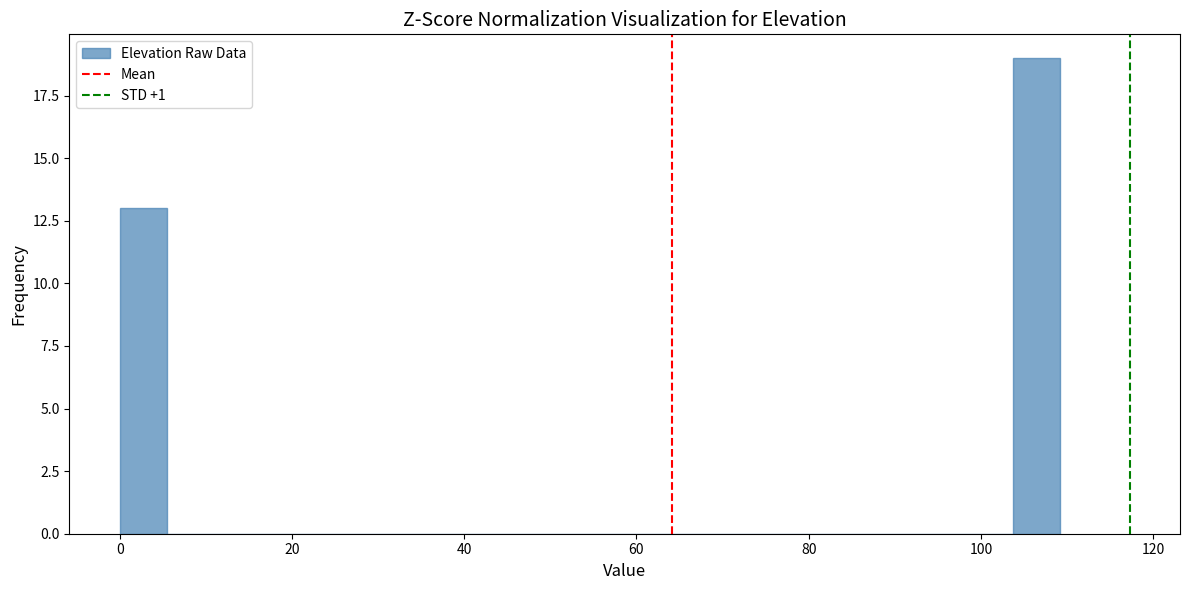

Around what value on the x-axis is the tallest bar? Give the approximate position of its centre, as read against the axis.

106